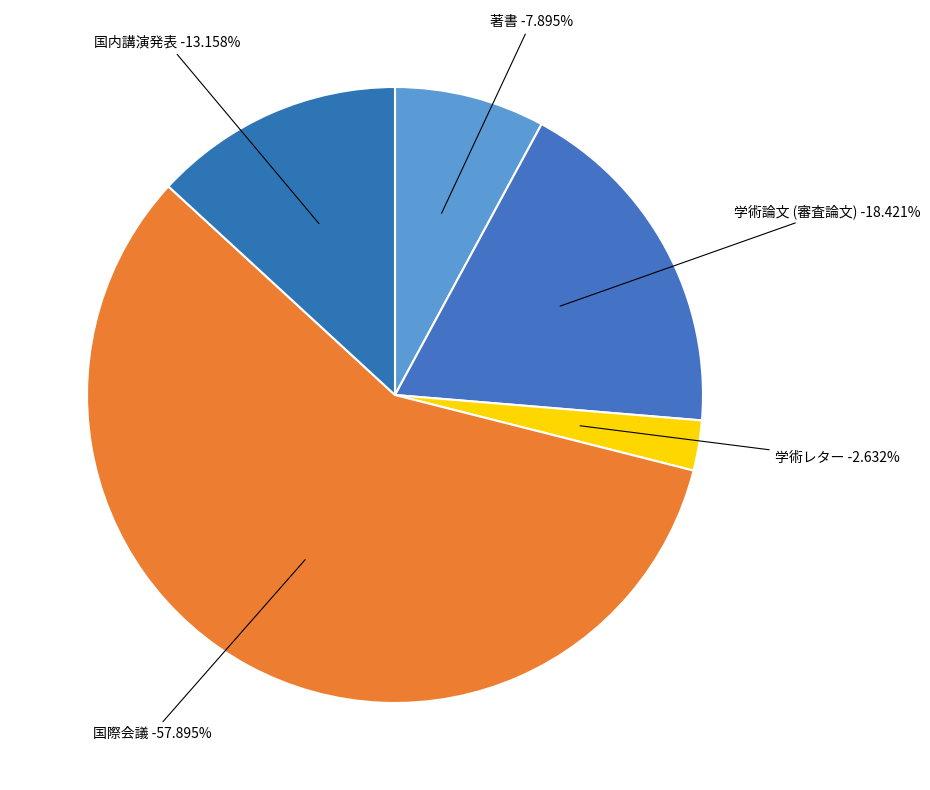

Which slice is the smallest?

学術レター